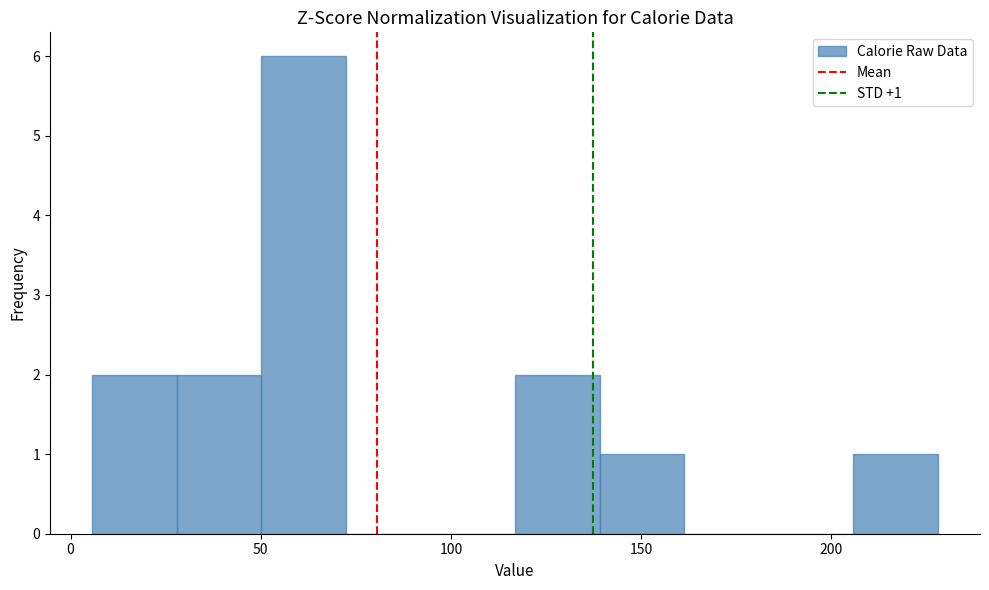

Over which range of the x-axis is the bar tallest?

50 to 70